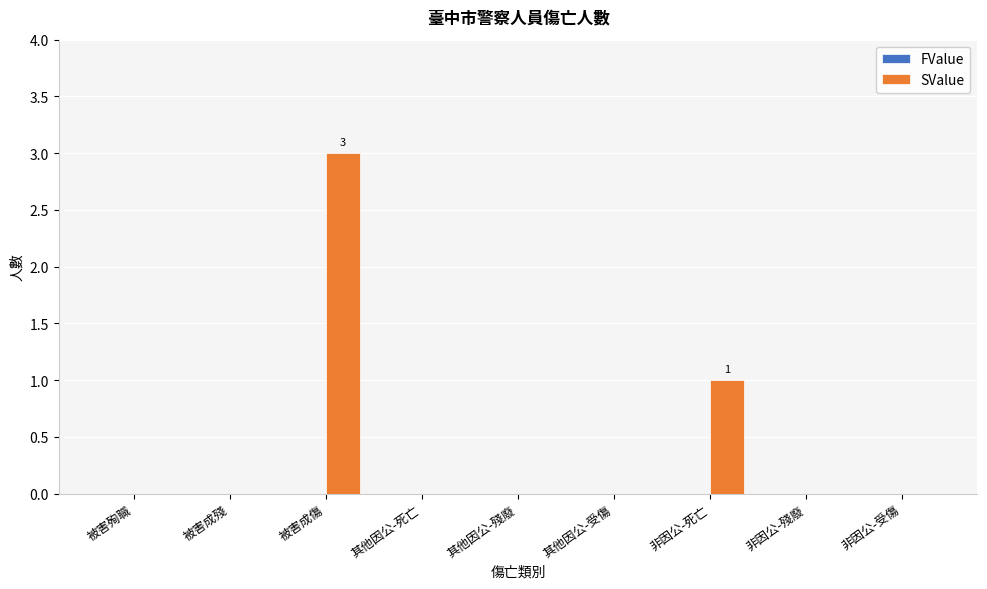

Reading right to left, transcribe all the data shown in this chart.

非因公-受傷=0	非因公-殘廢=0	非因公-死亡=1	其他因公-受傷=0	其他因公-殘廢=0	其他因公-死亡=0	被害成傷=3	被害成殘=0	被害殉職=0